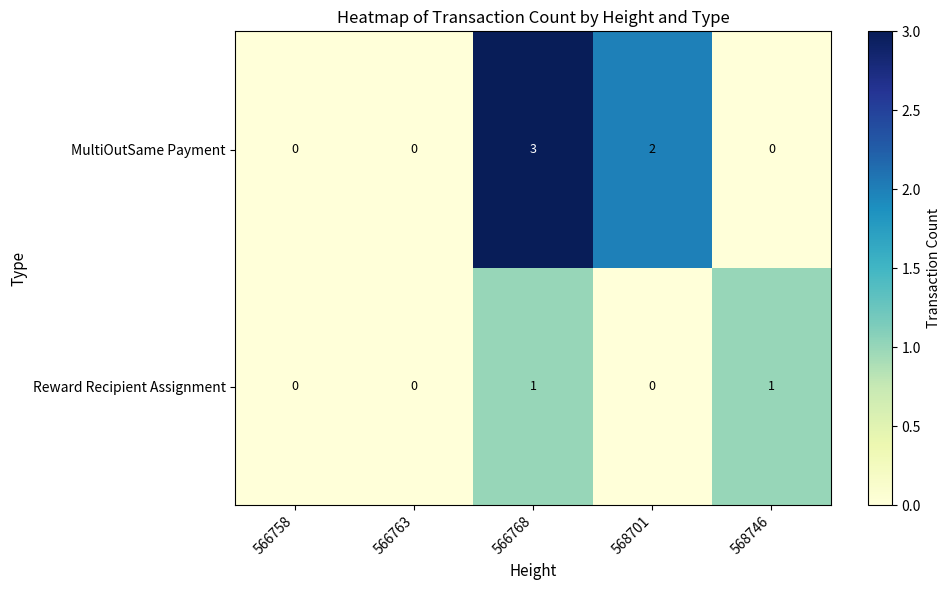

Count the number of data series in this chart.

2